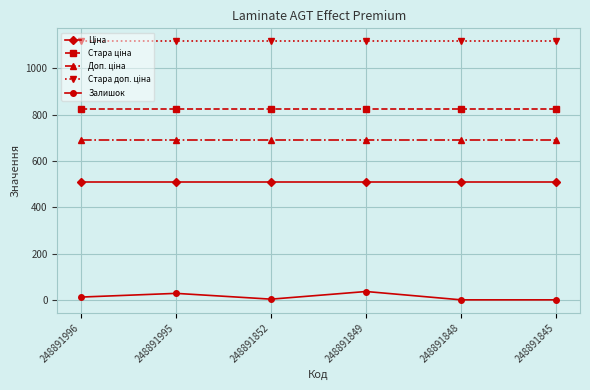

The Залишок series shows 3.0 at 248891852. True or false?

True